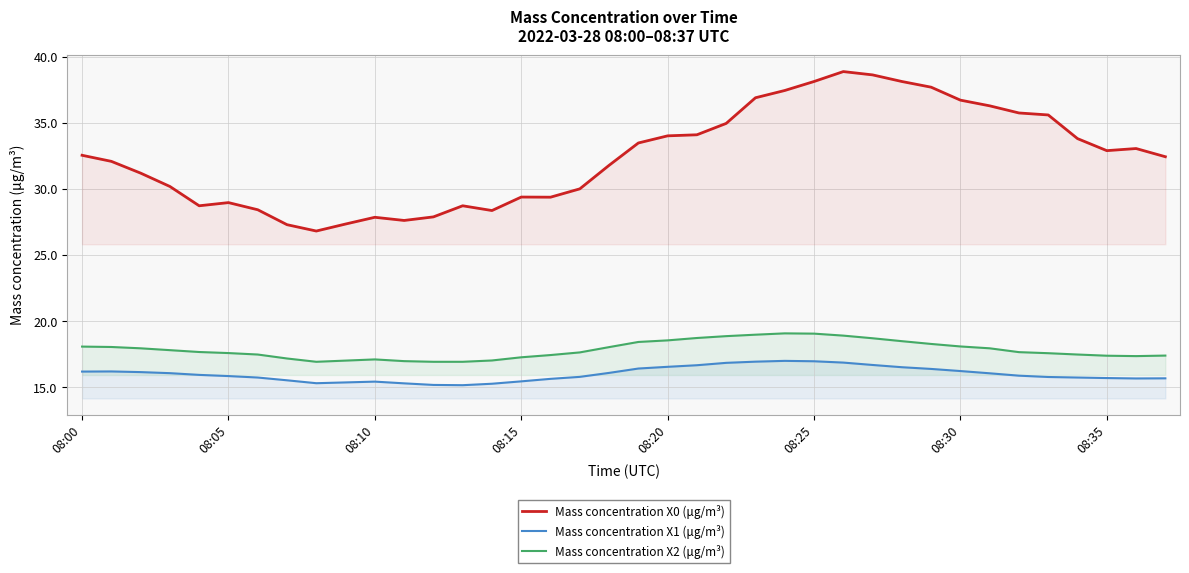

How many lines are shown in the chart?

3